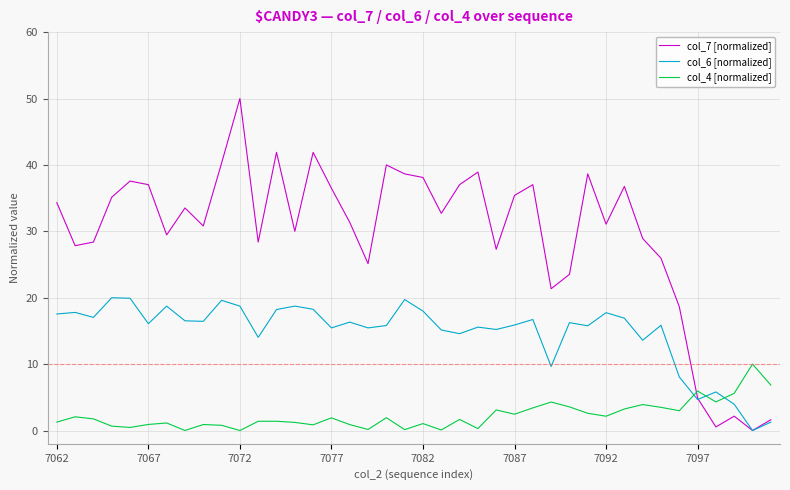

How many interior local peaks does the col_7 [normalized] series have?

11